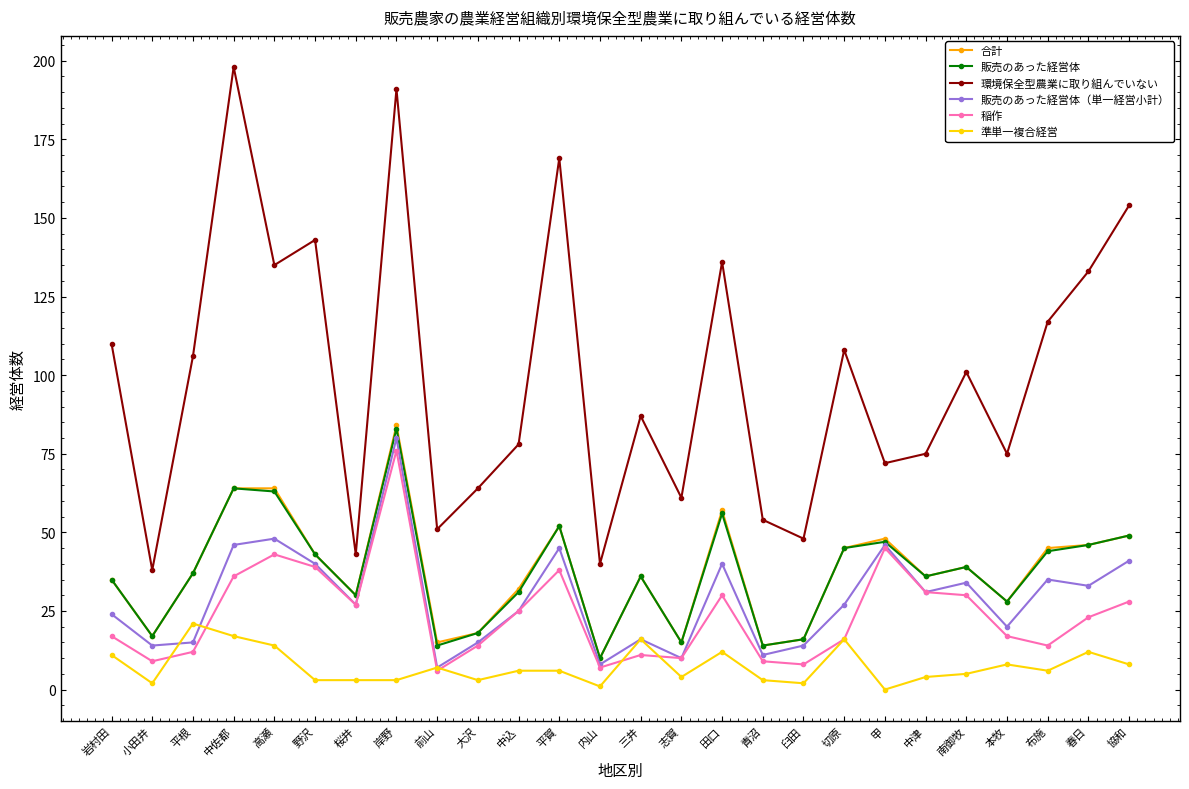

Reading left to right, transcribe all the data shown in this chart.

合計: 35	17	37	64	64	43	30	84	15	18	32	52	10	36	15	57	14	16	45	48	36	39	28	45	46	49
販売のあった経営体: 35	17	37	64	63	43	30	83	14	18	31	52	10	36	15	56	14	16	45	47	36	39	28	44	46	49
環境保全型農業に取り組んでいない: 110	38	106	198	135	143	43	191	51	64	78	169	40	87	61	136	54	48	108	72	75	101	75	117	133	154
販売のあった経営体（単一経営小計）: 24	14	15	46	48	40	27	80	7	15	25	45	8	16	10	40	11	14	27	46	31	34	20	35	33	41
稲作: 17	9	12	36	43	39	27	76	6	14	25	38	7	11	10	30	9	8	16	45	31	30	17	14	23	28
準単一複合経営: 11	2	21	17	14	3	3	3	7	3	6	6	1	16	4	12	3	2	16	0	4	5	8	6	12	8